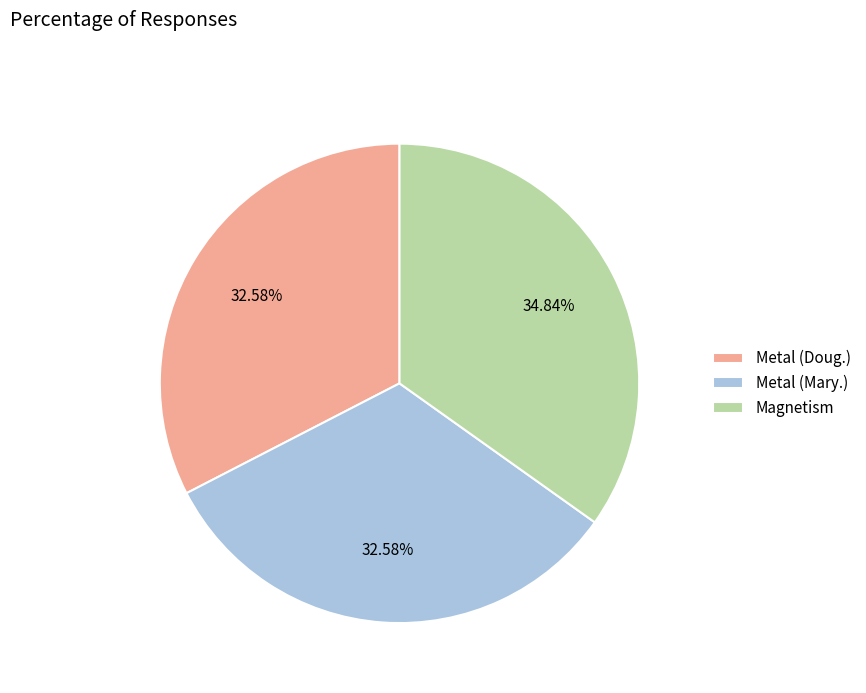

To the nearest percent, what is the average slice percentage?

33%